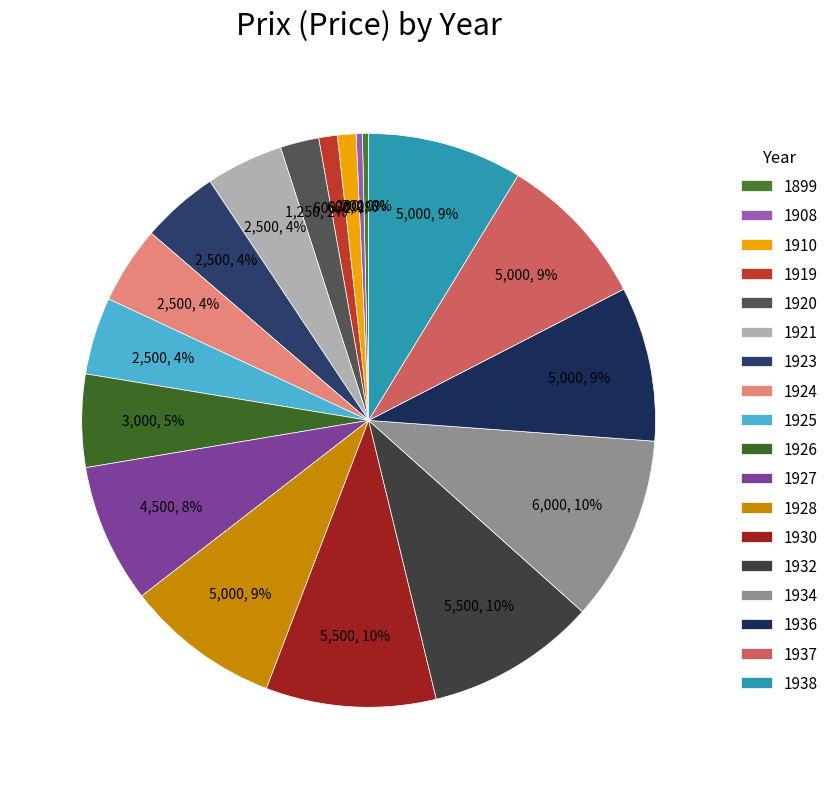

How many segments does this pie chart have?

18